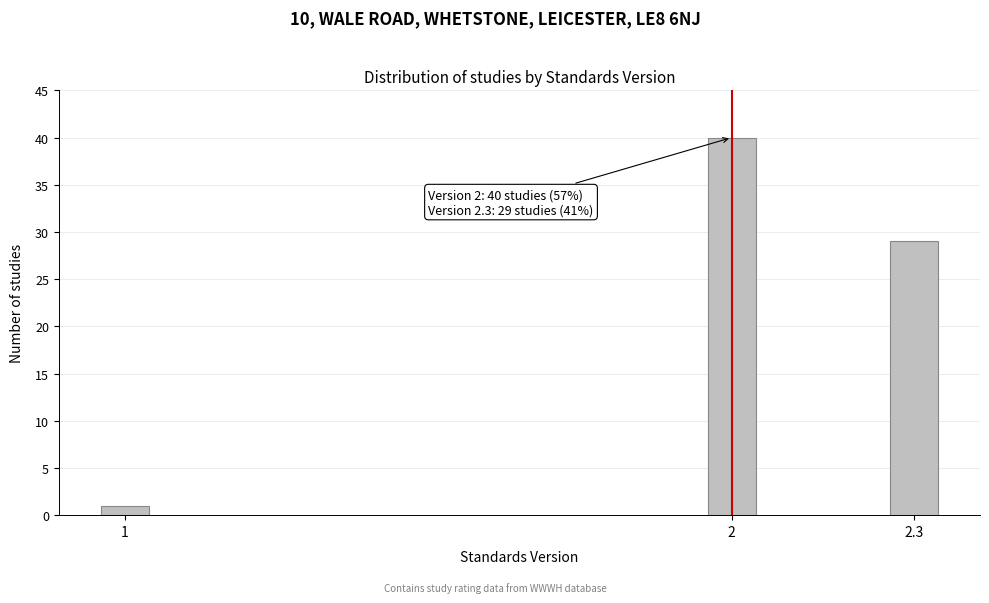

Reading left to right, extract all data points from this chart.

1	40	29